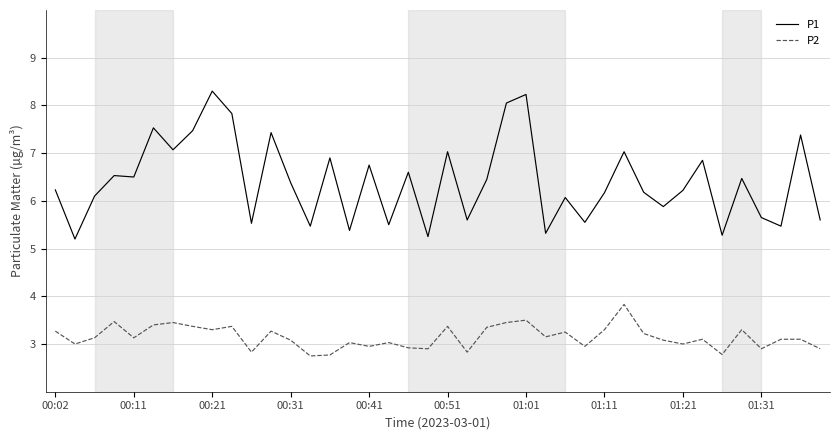

What is the difference between the maximum and minimum values in the P1 series?

3.1